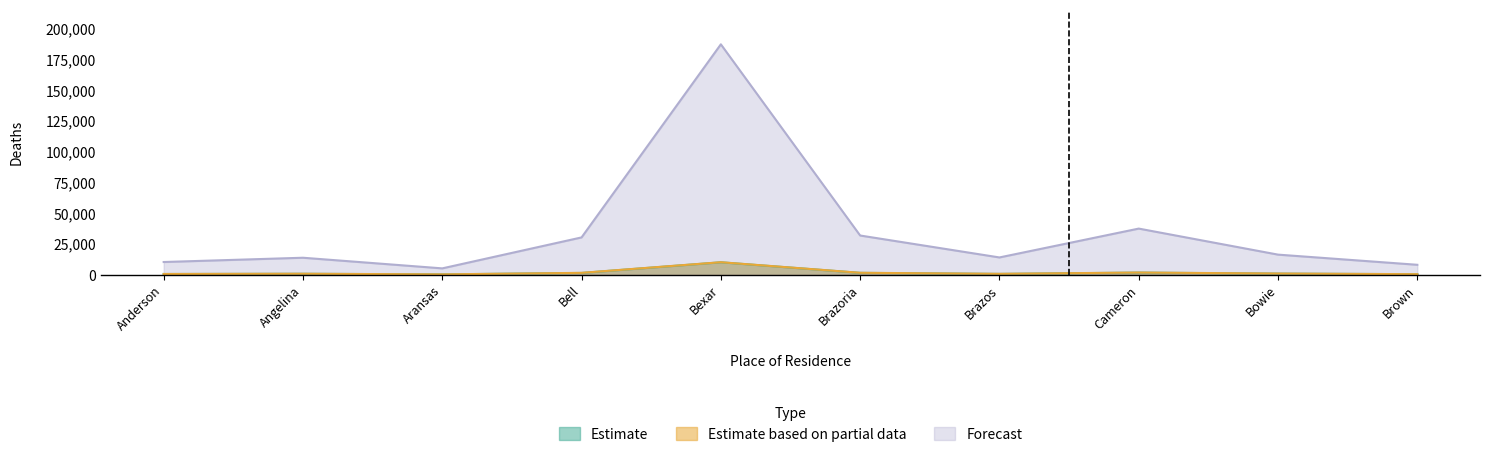

List the series in order of their peak value, highest first.

Forecast, Estimate based on partial data, Estimate